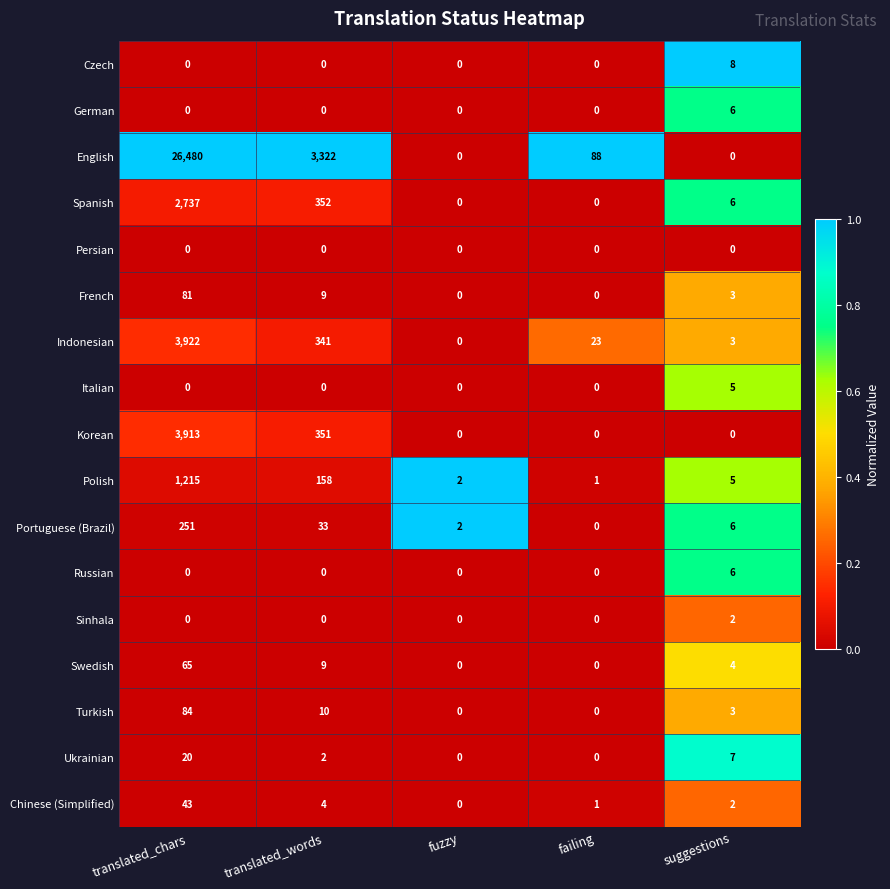

Count the Ukrainian values in the range 0 to 7.

4